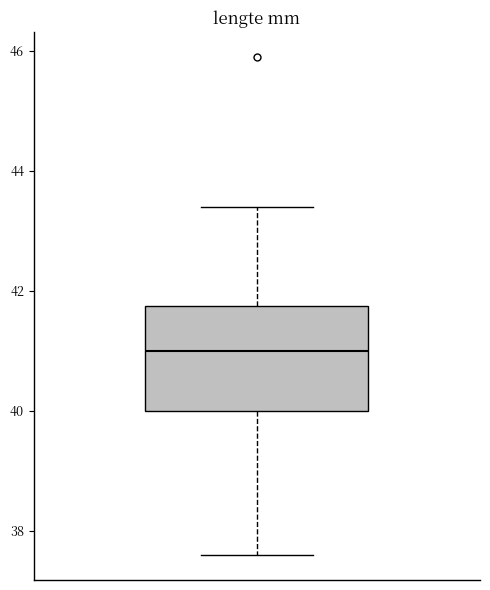

Where does the median line of the box sit on the y-axis? The values are not printed on the chart, so give them approximately, as read against the axis.

41.0